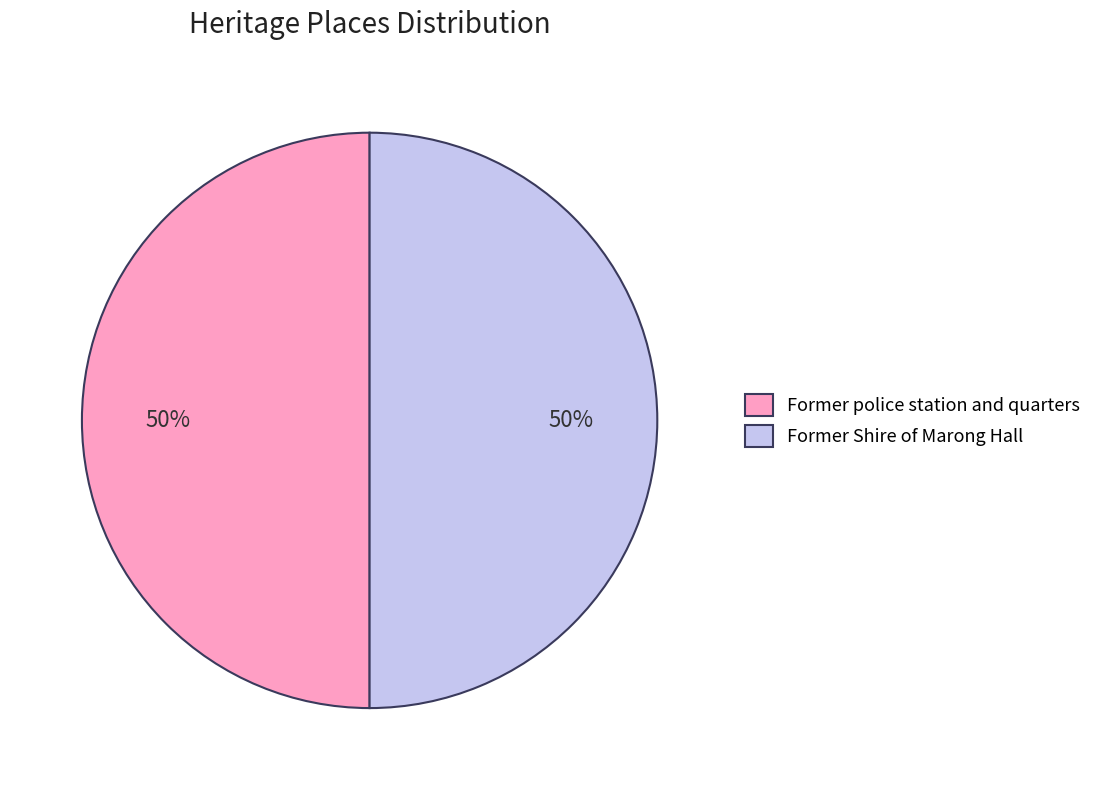

How many segments does this pie chart have?

2